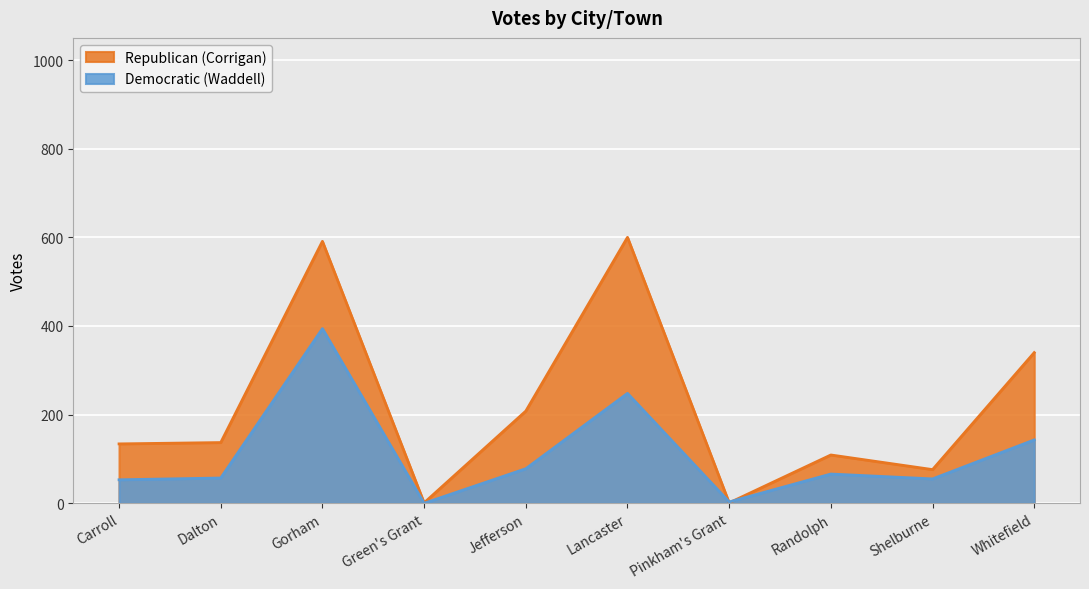

Between Pinkham's Grant and Shelburne, which series saw the biggest shift?

Republican (Corrigan)